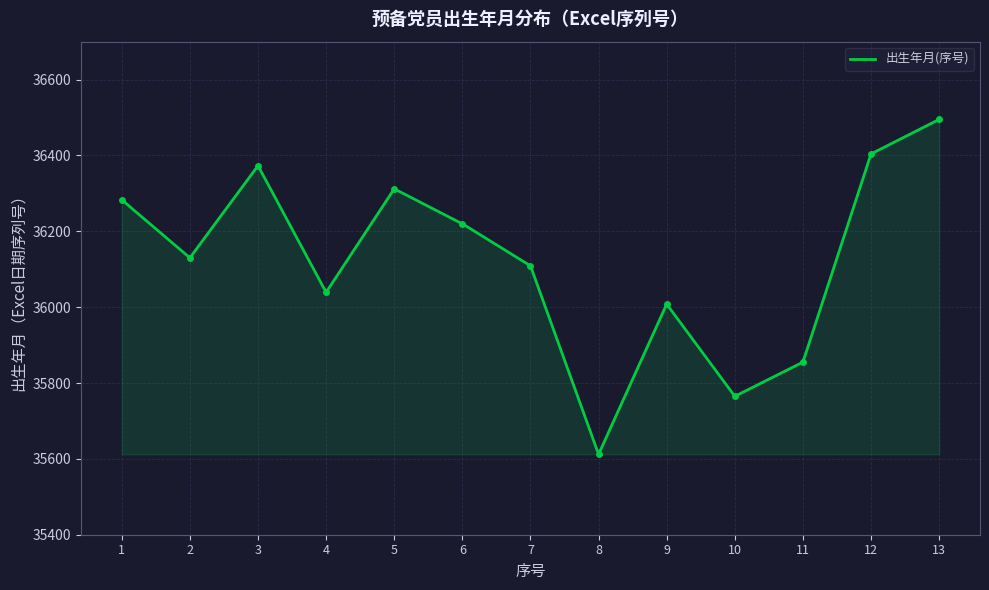

At which label is the value closest to 36053?

4